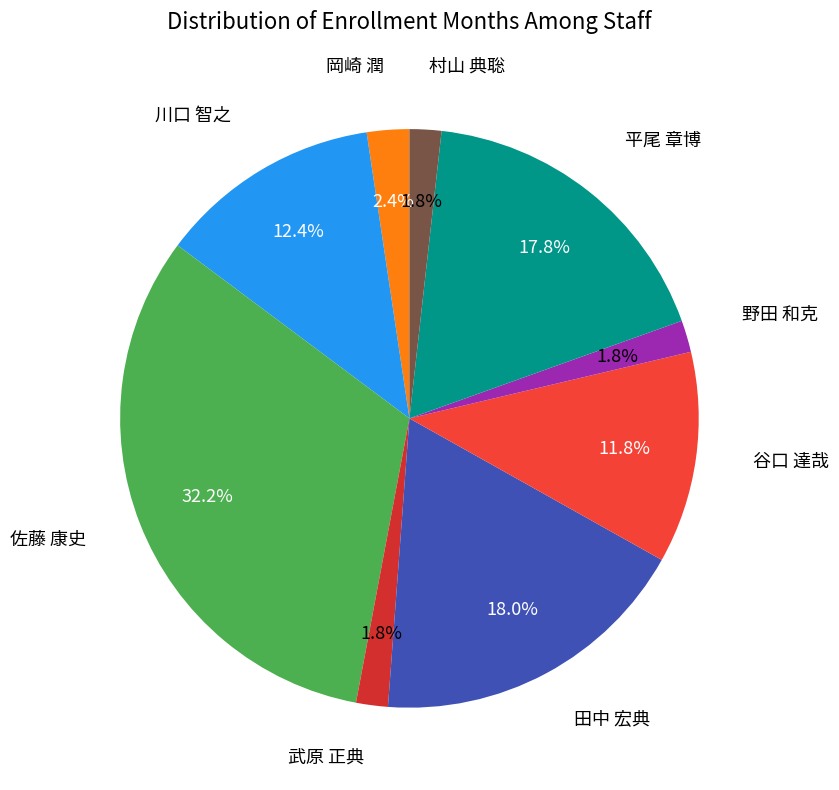

Which category has the biggest portion of the pie?

佐藤 康史